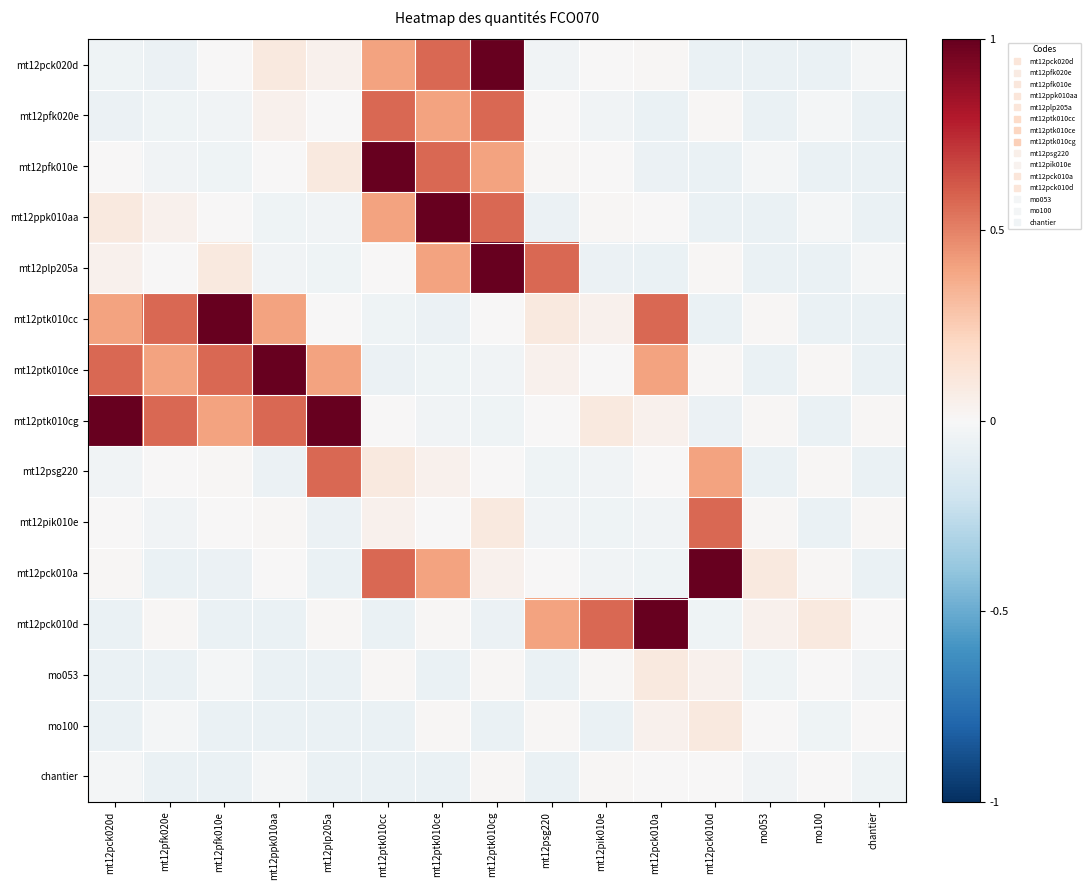

Which has a higher value, chantier or mt12pfk010e?

mt12pfk010e